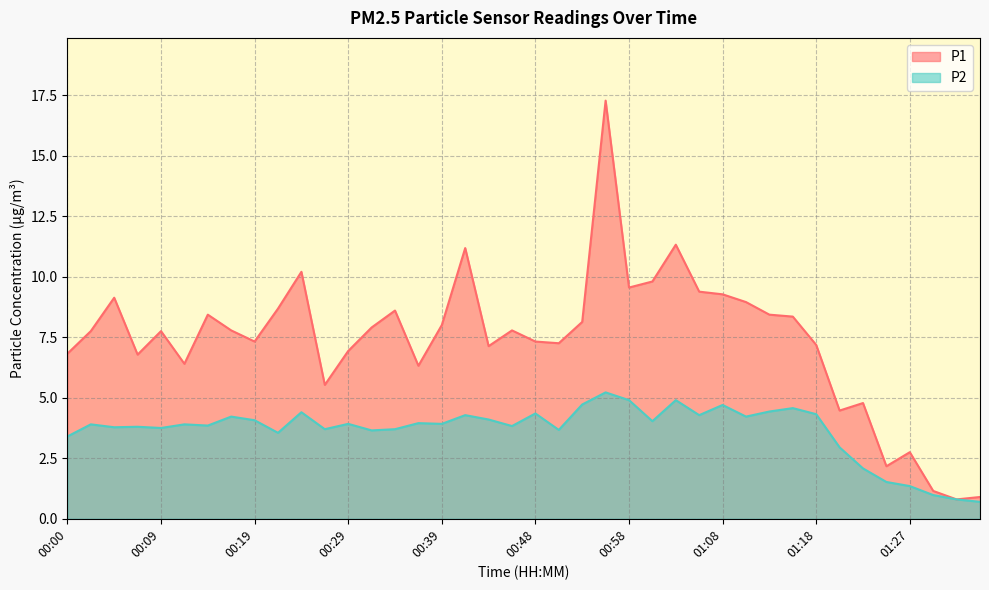

True or false: P1 and P2 cross at least once.

False